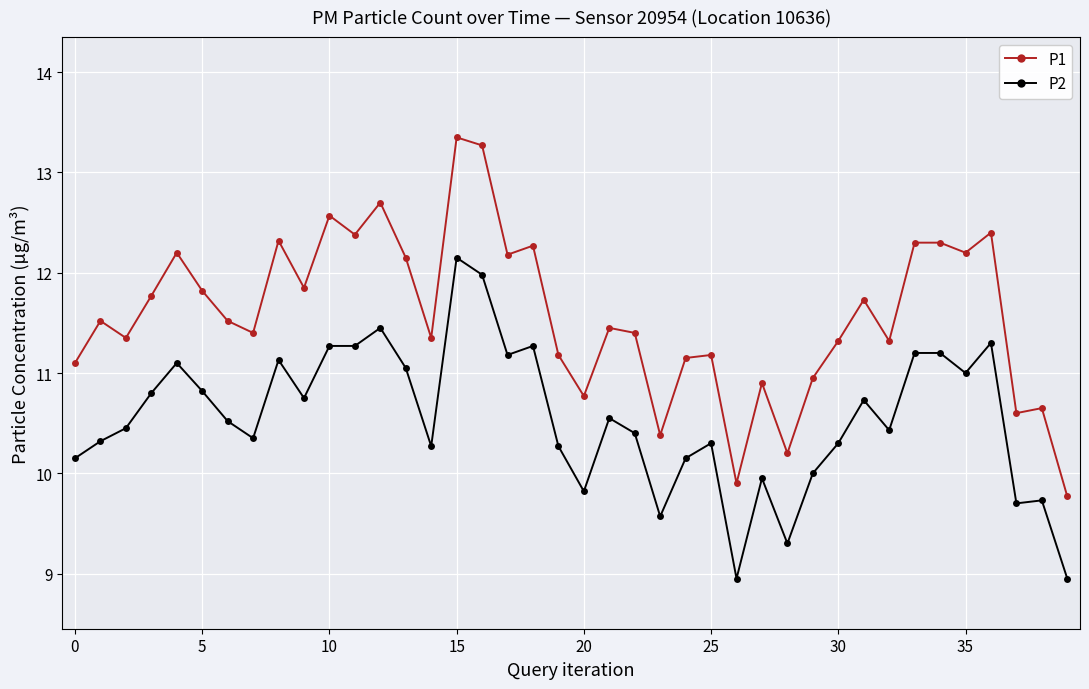

True or false: P1 and P2 cross at least once.

False